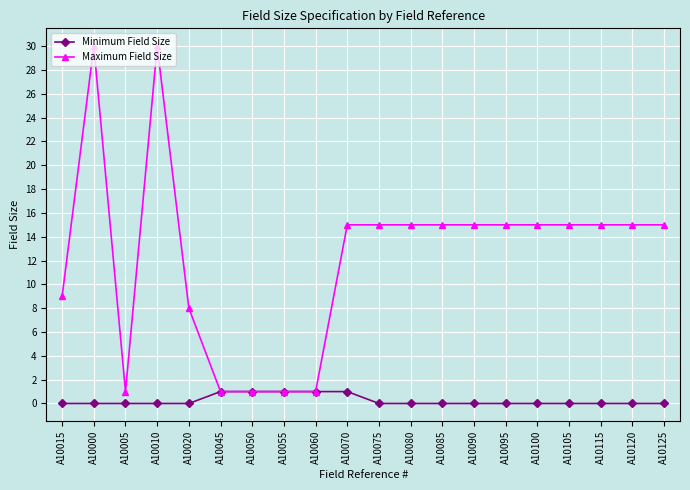

The Maximum Field Size series shows 8 at A10115. True or false?

False